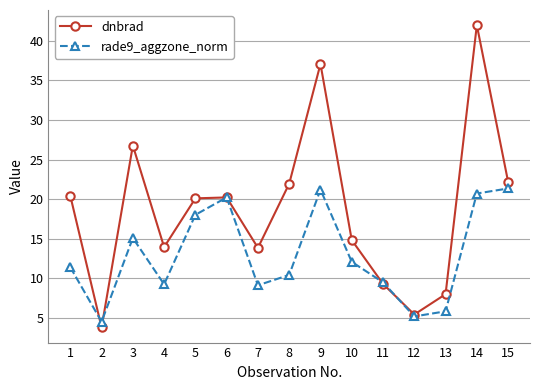

At which label does rade9_aggzone_norm reach its minimum?

2